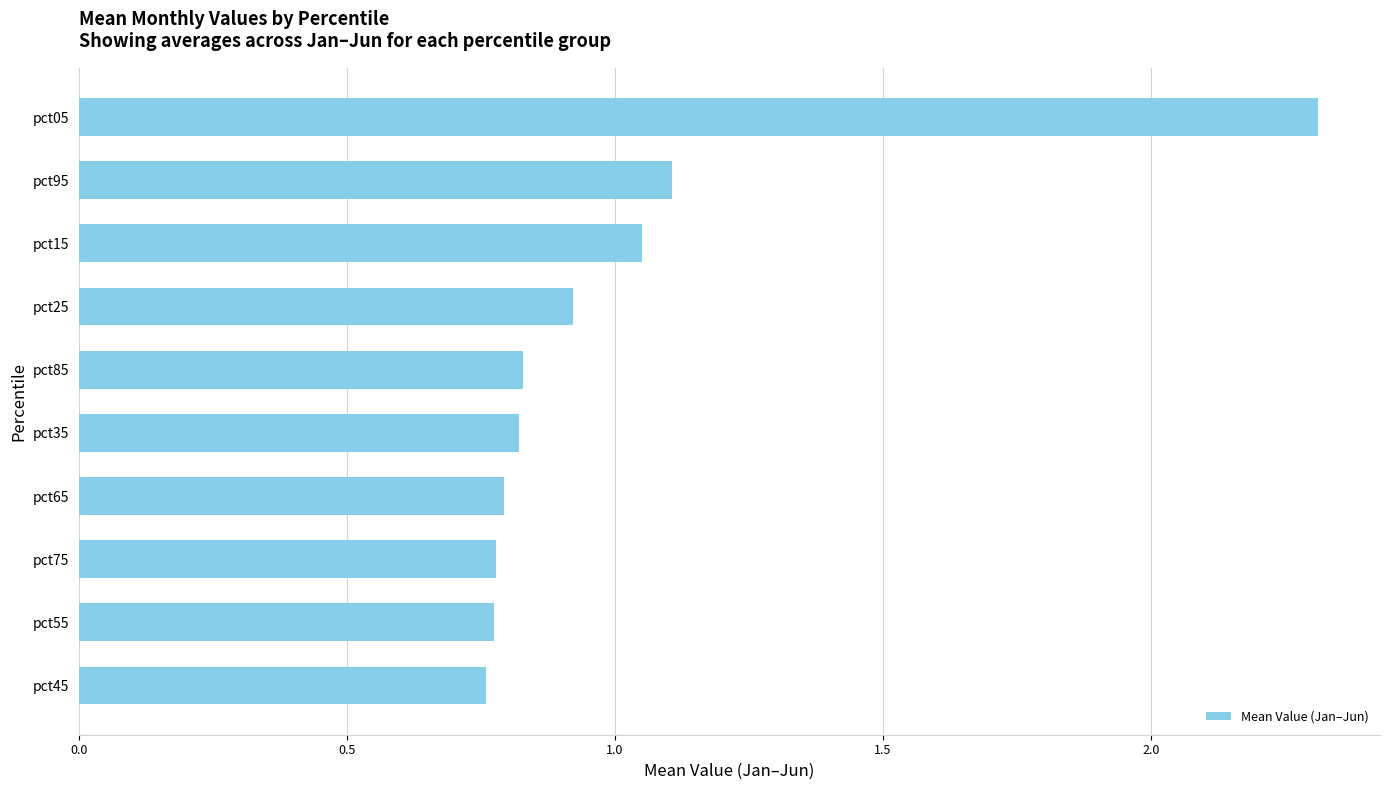

Is it true that the value at pct25 is 0.9?

True